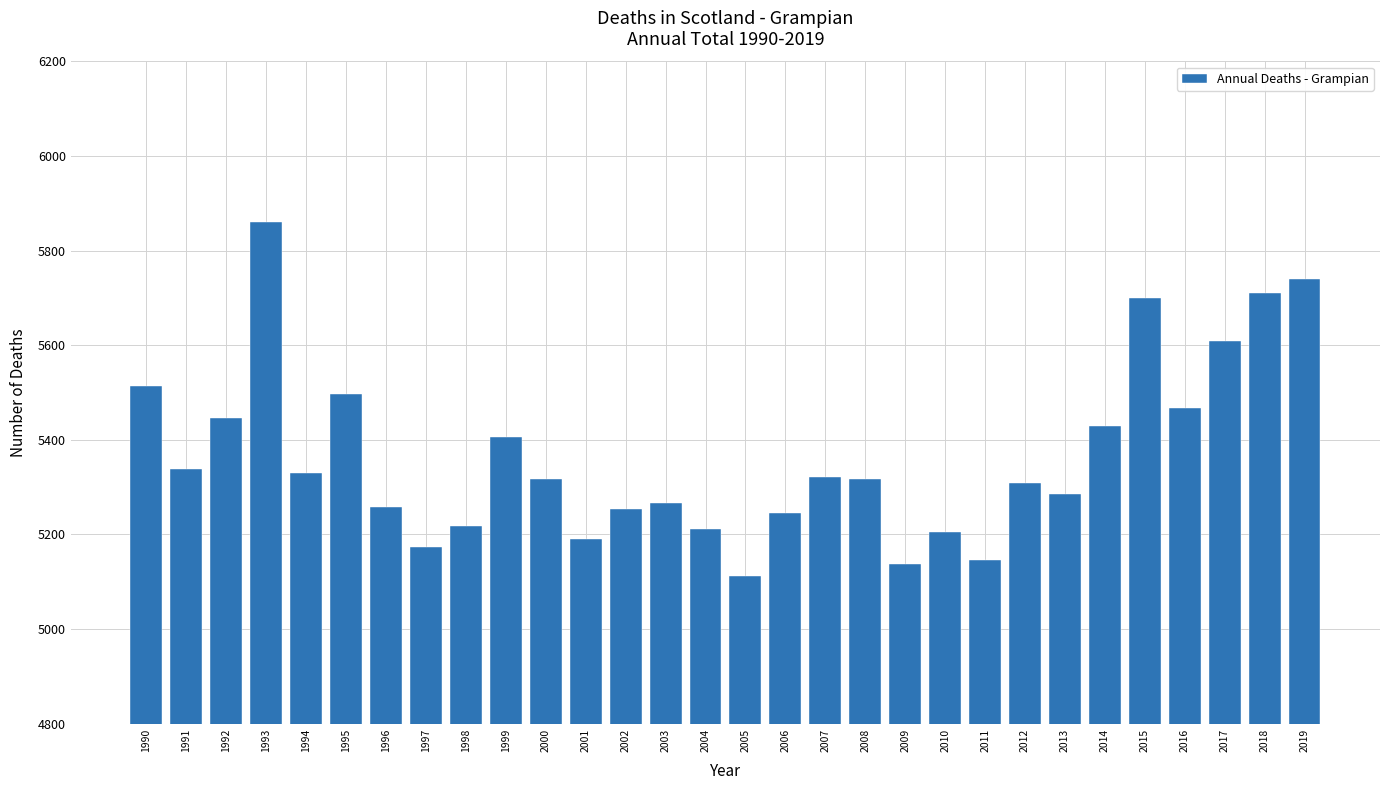

What is the sum of all values?

161013